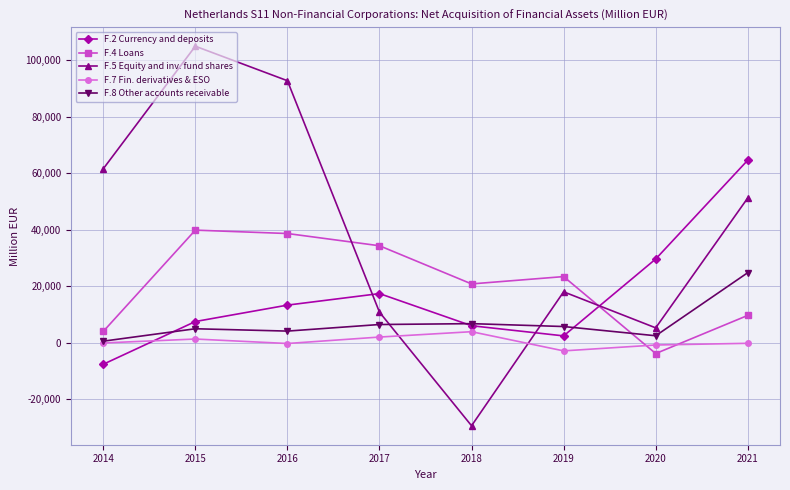

What is the approximate value of F.5 Equity and inv. fund shares at 2021, to the nearest 10?

51230